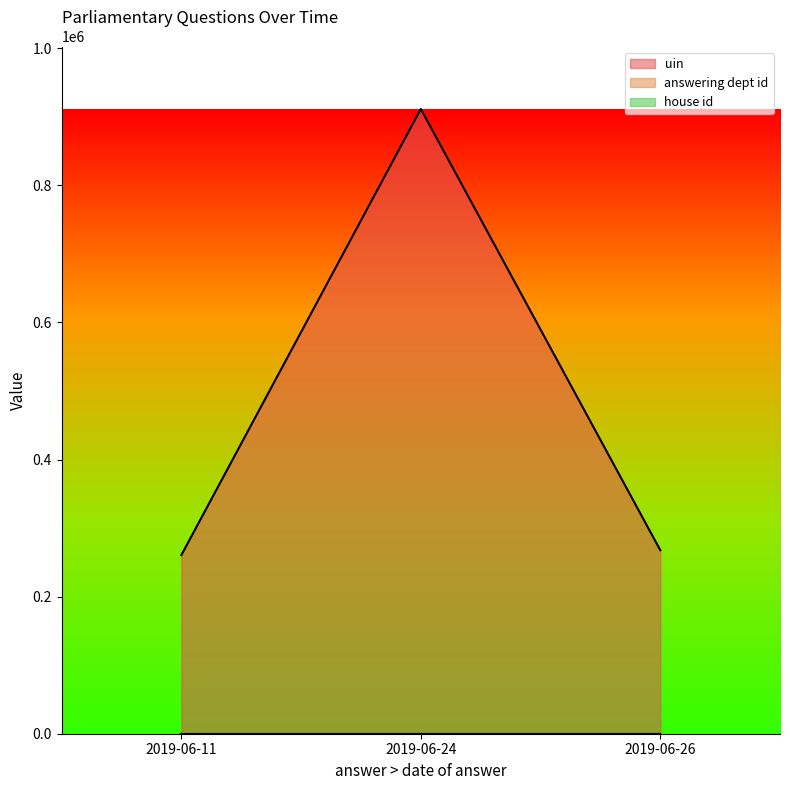

Which series has the widest spread of values?

uin